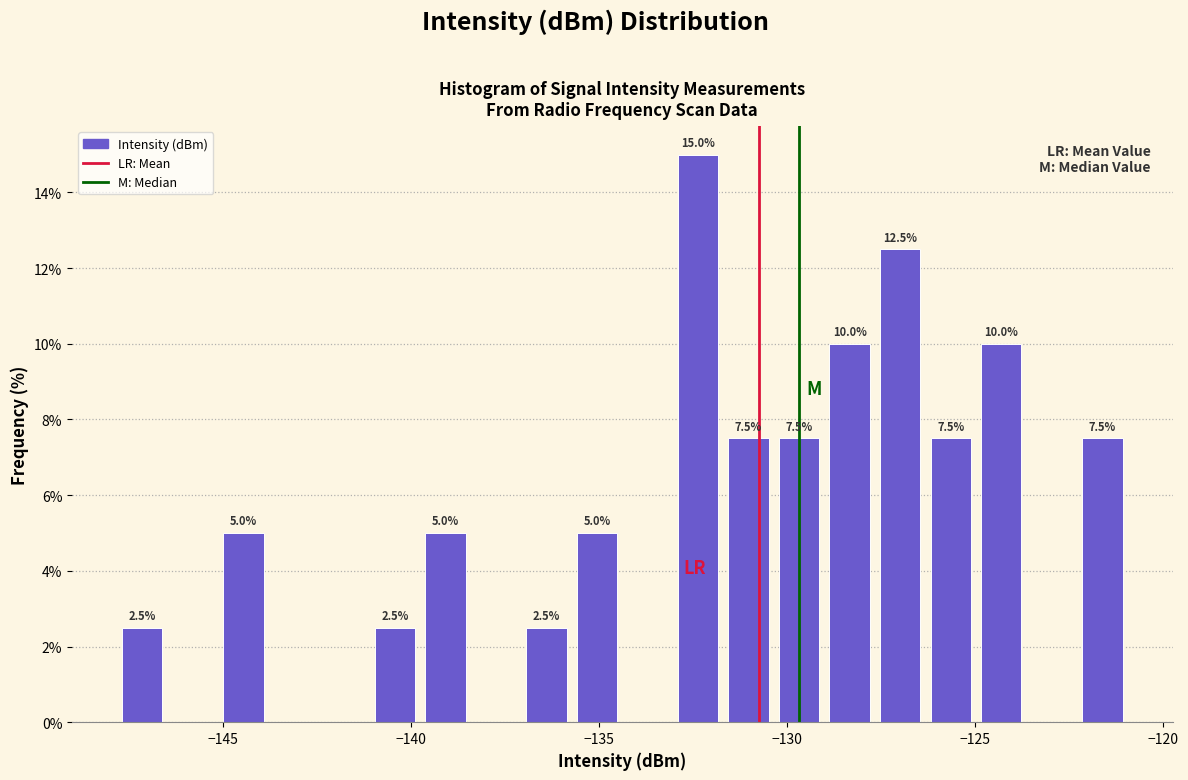

Around what value on the x-axis is the tallest bar? Give the approximate position of its centre, as read against the axis.

-132.5